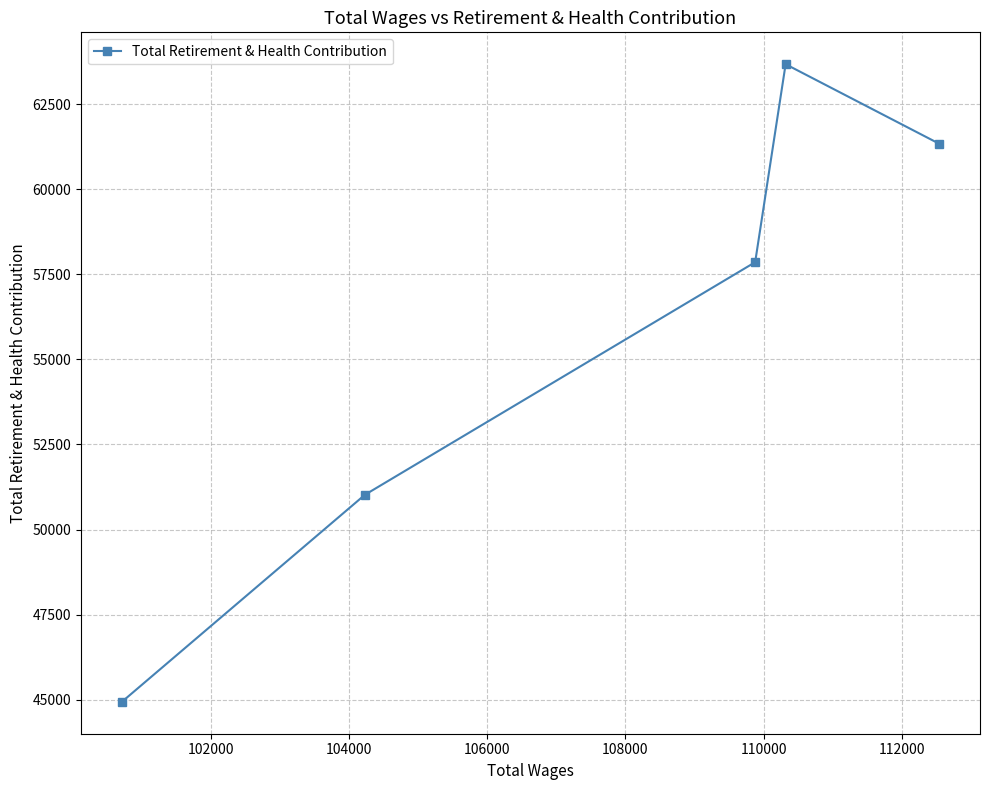

Reading left to right, list all the values displayed in this chart.

44935	51021	57859	63679	61342